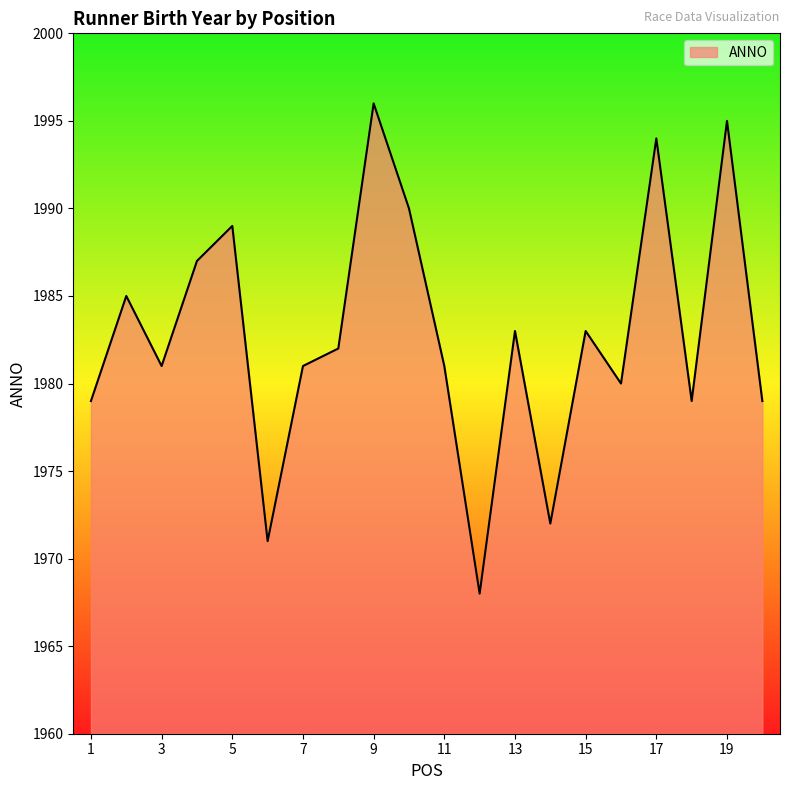

What is the maximum value shown in the chart?

1996